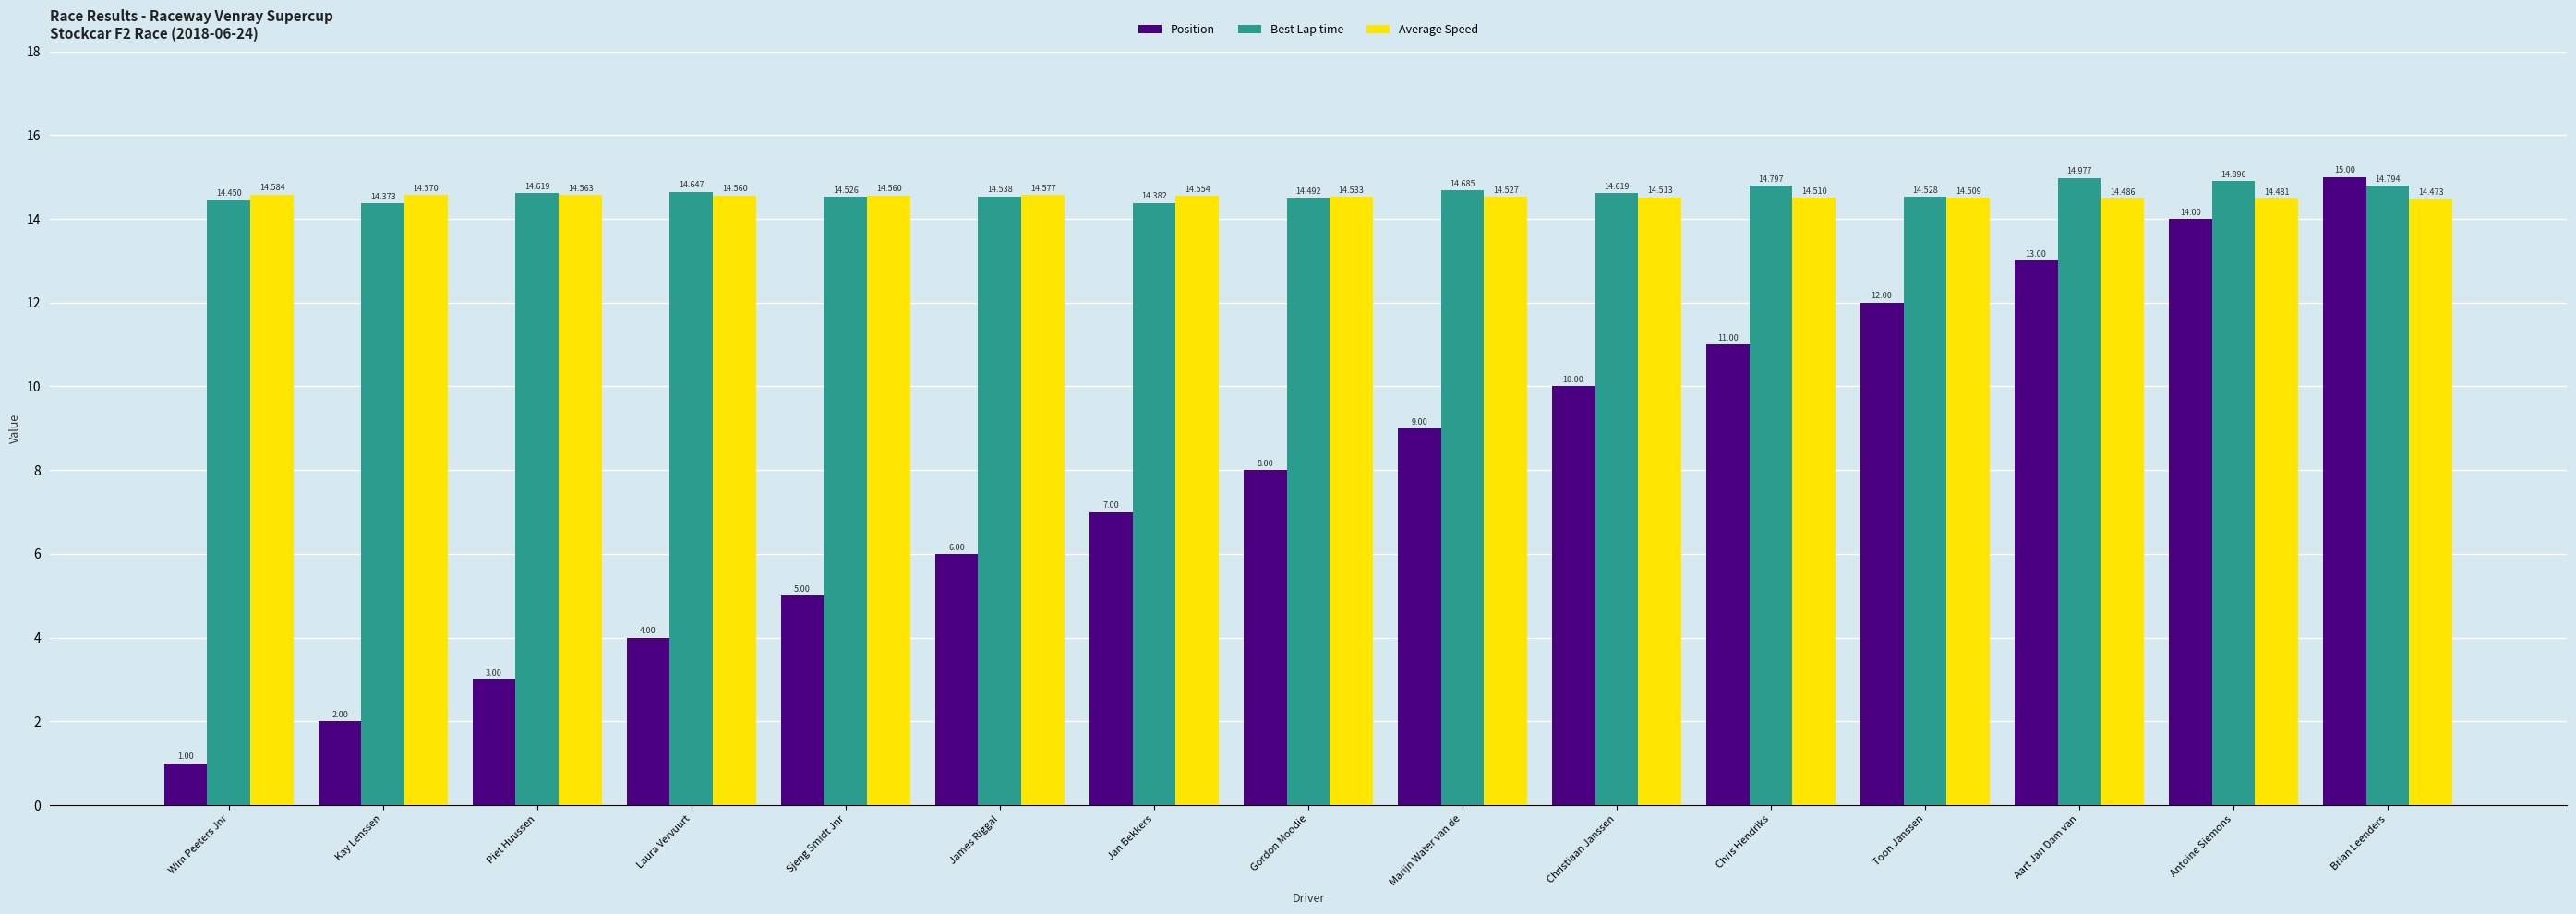

What value does the Position series have at Sjeng Smidt Jnr?

5.0